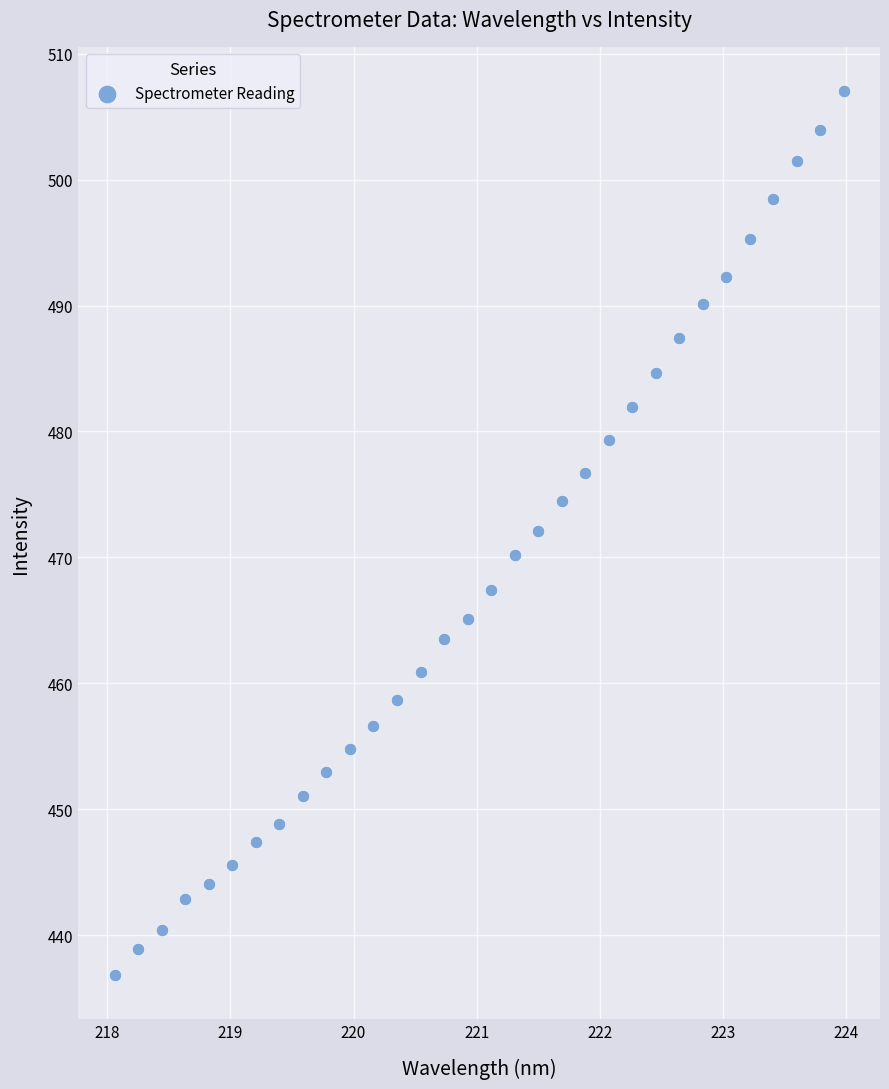

What is the range of X values (max minus min)?

5.9